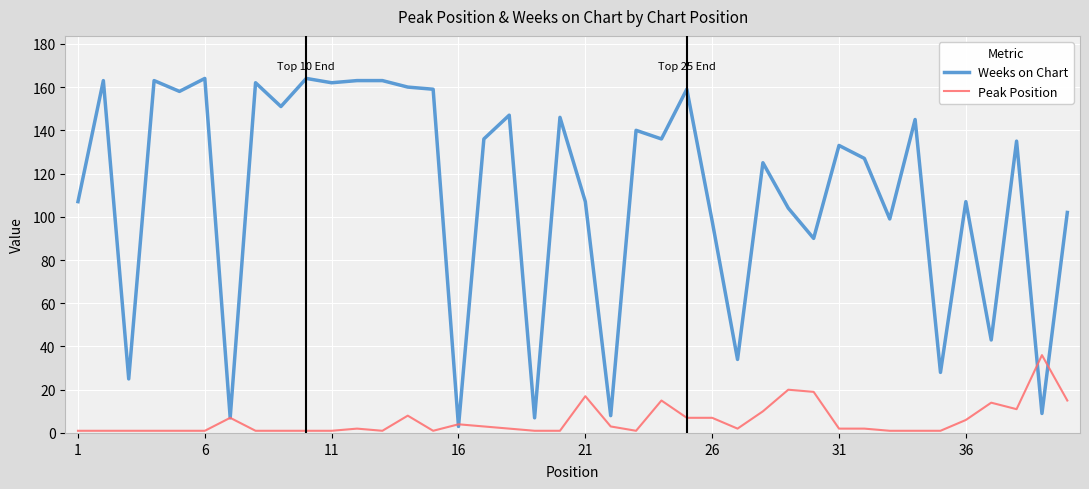

How many lines are shown in the chart?

2